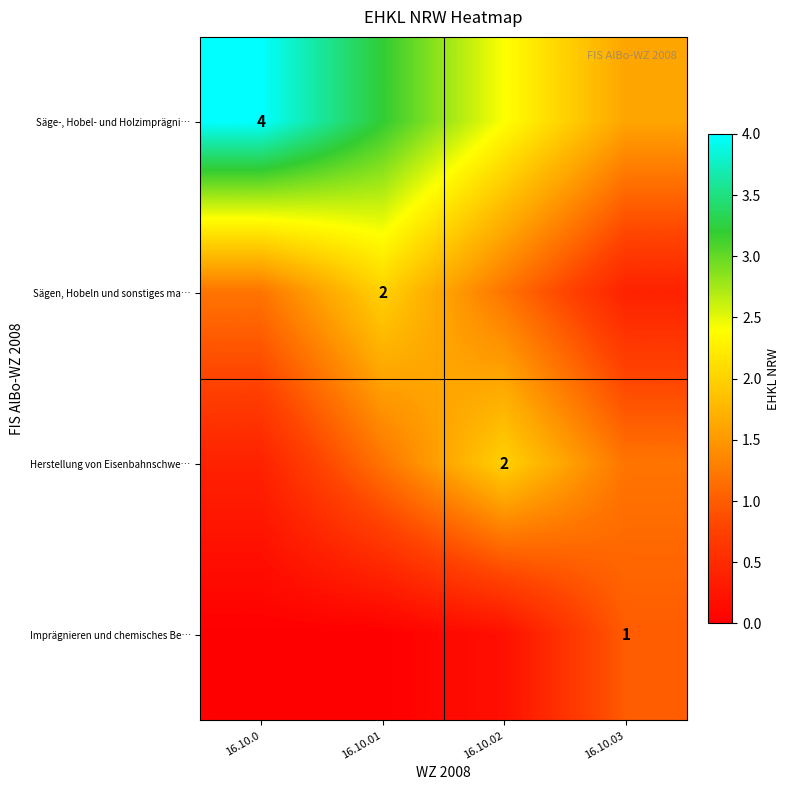

The Imprägnieren und chemisches Be… series shows 0.1 at 16.10.02. True or false?

False